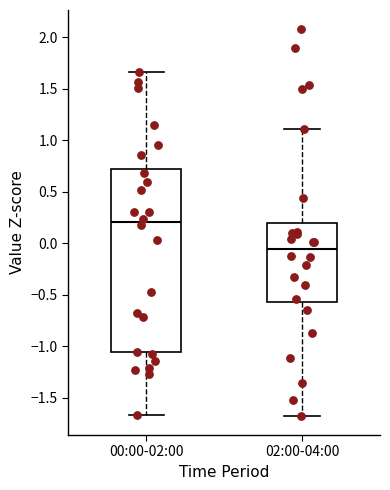

Reading left to right, read every box against the y-axis: the position of its median line, the range the box covers, and the ends of its whiskers. The values are not printed on the chart, so give them approximately, as read against the axis.

00:00-02:00: median 0.20, box -1.05 to 0.70, whiskers -1.65 to 1.65
02:00-04:00: median -0.05, box -0.55 to 0.20, whiskers -1.70 to 1.10